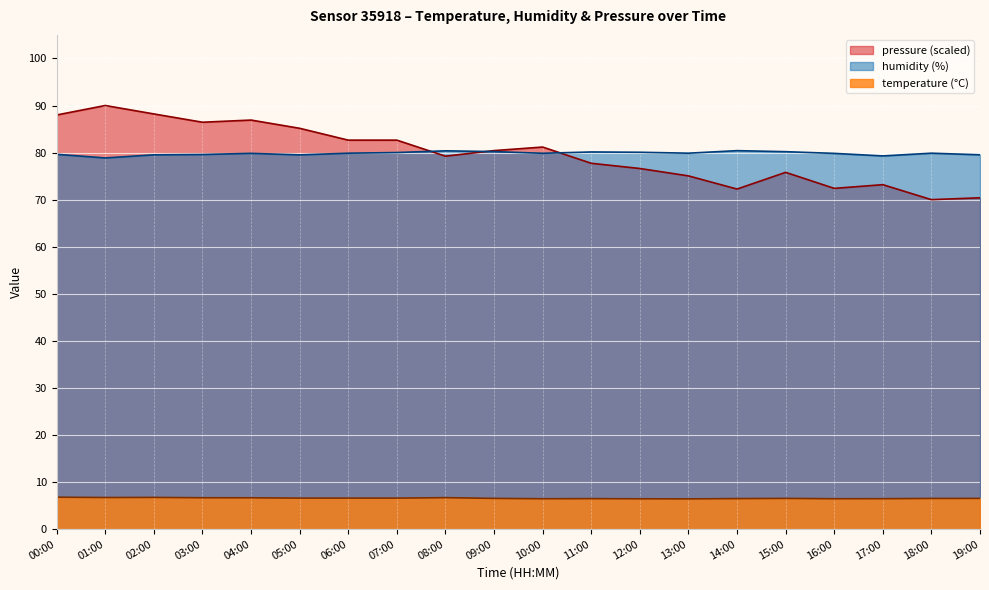

What are all the series names shown in the legend?

pressure (scaled), humidity (%), temperature (°C)